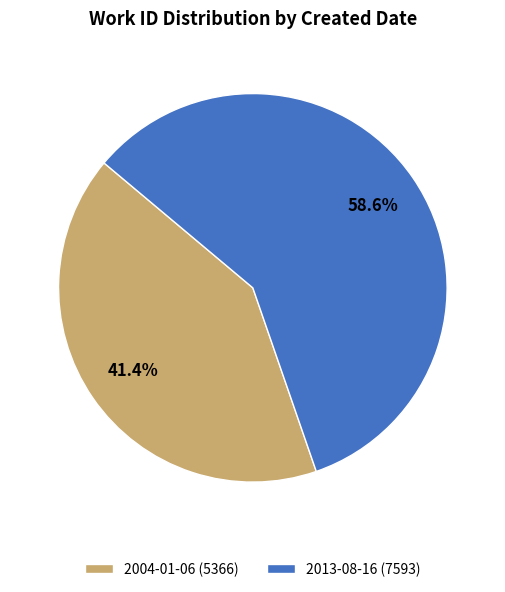

True or false: 2004-01-06 accounts for 35% of the total.

False